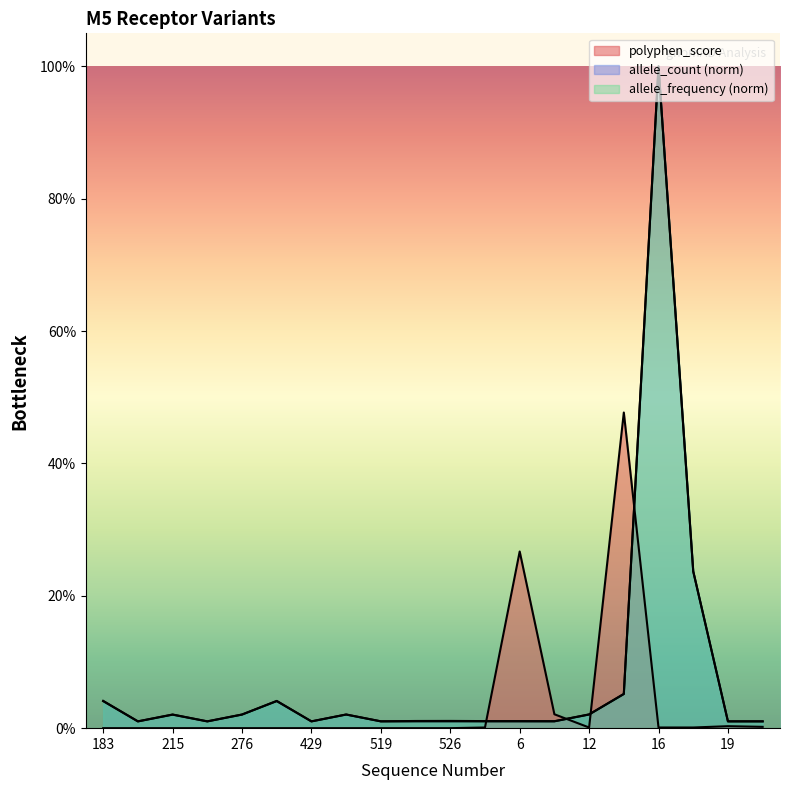

What is the label of the 6th point from the left?

336